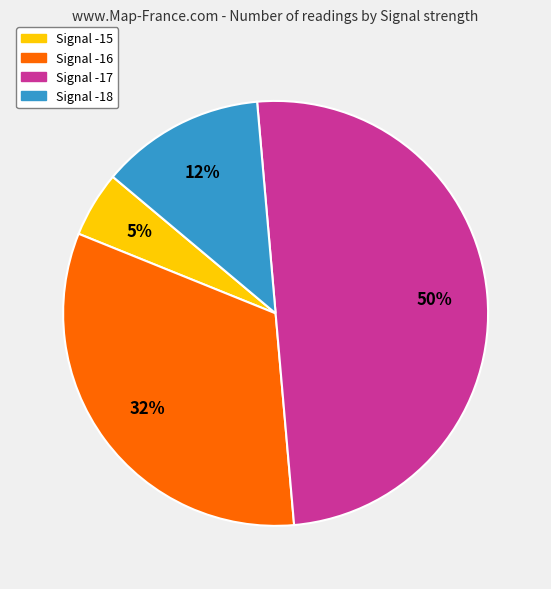

To the nearest percent, what is the difference between the Signal -15 and Signal -18 slice percentages?

8%